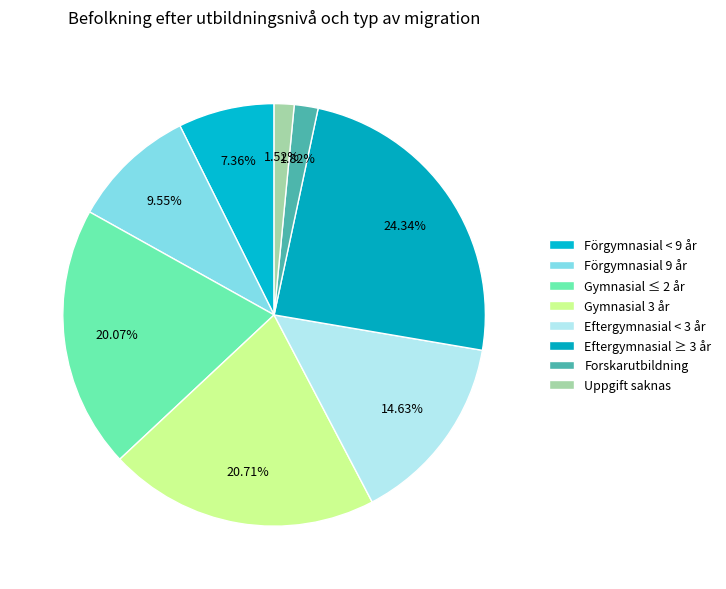

What percentage is the Uppgift saknas slice, to the nearest percent?

2%